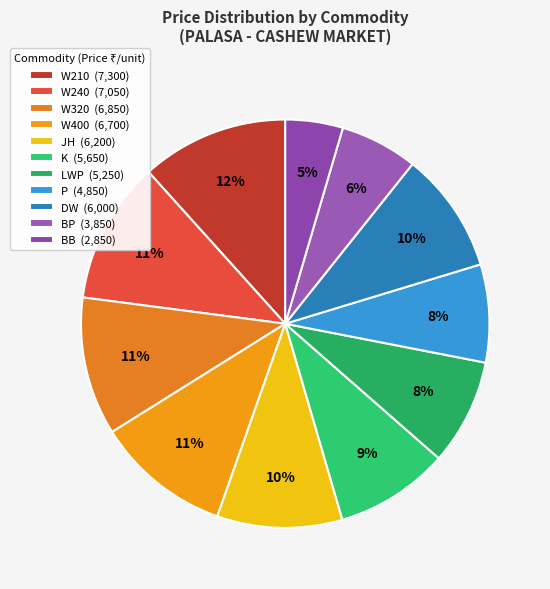

To the nearest percent, what portion does W400 represent?

11%